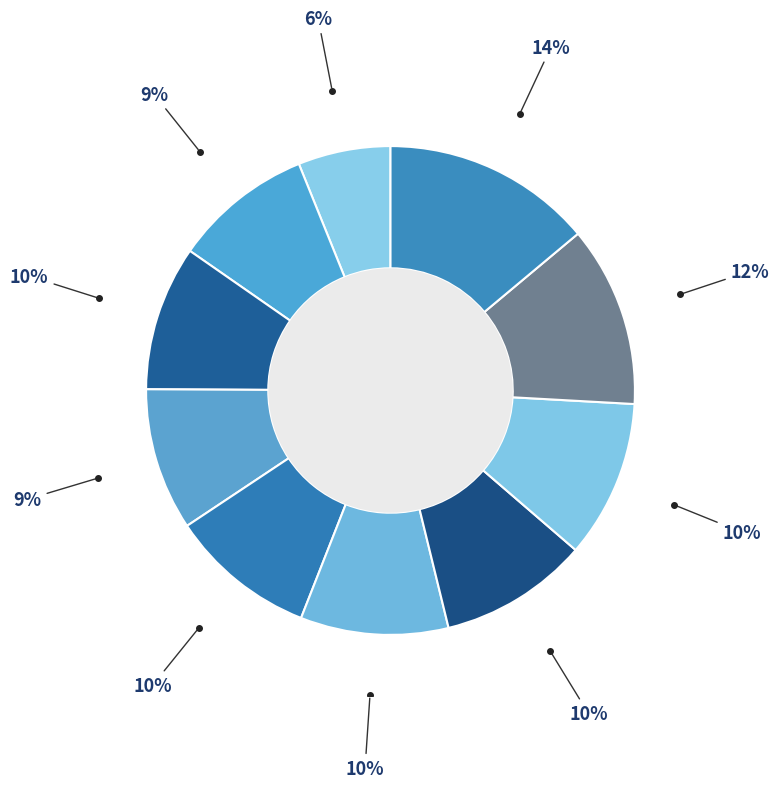

Count the number of slices in the pie.

10